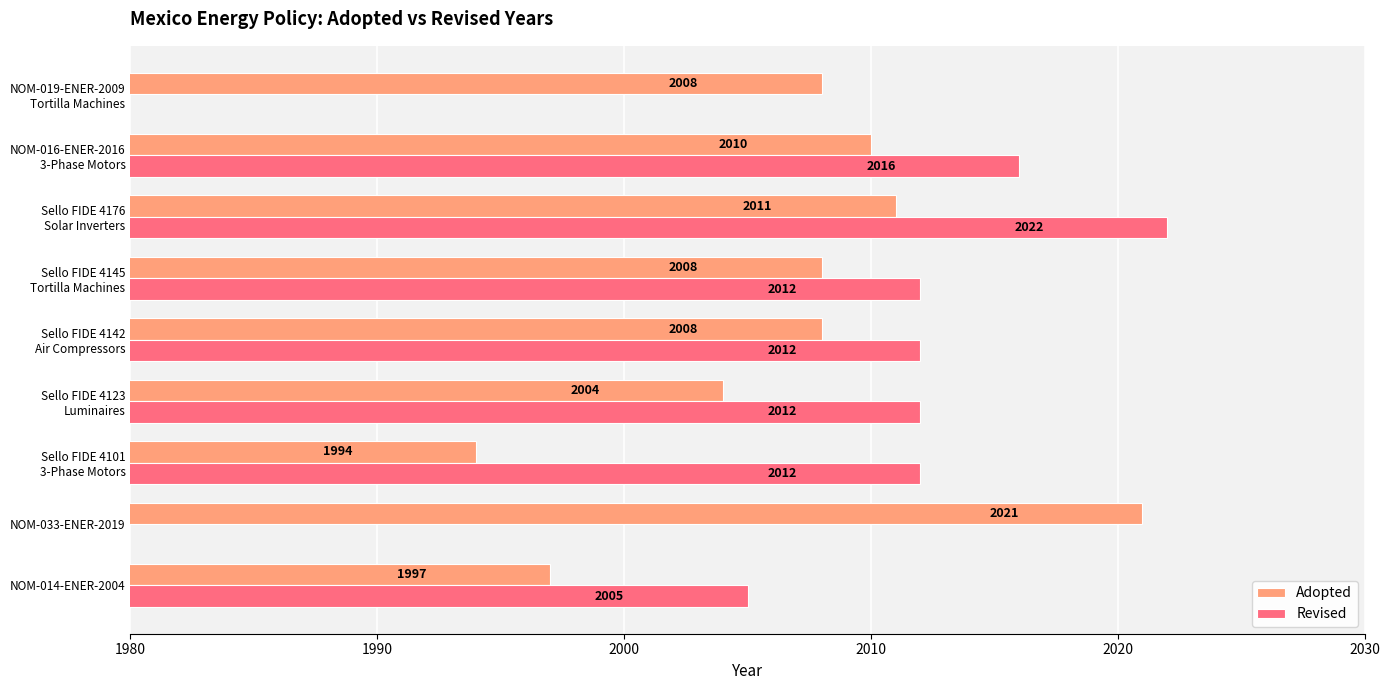

What is the average value of the Adopted series?

2007